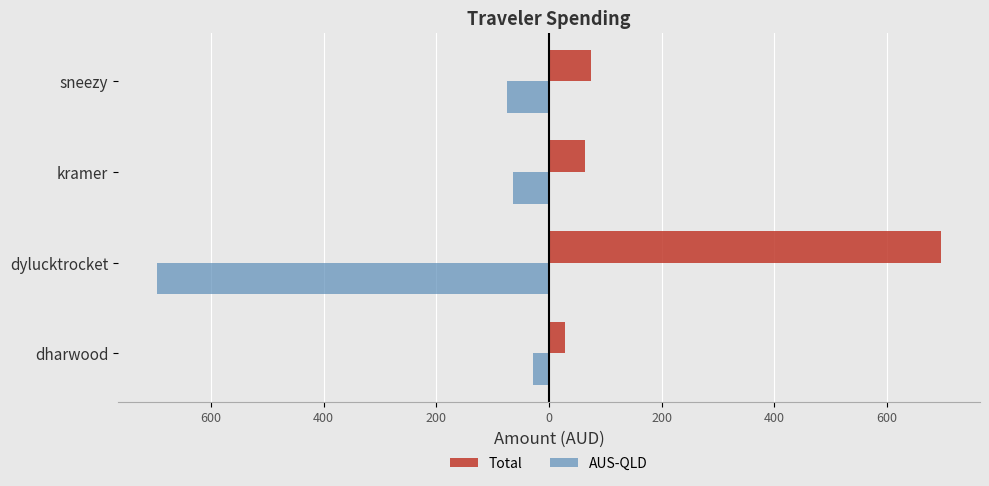

What are all the series names shown in the legend?

Total, AUS-QLD